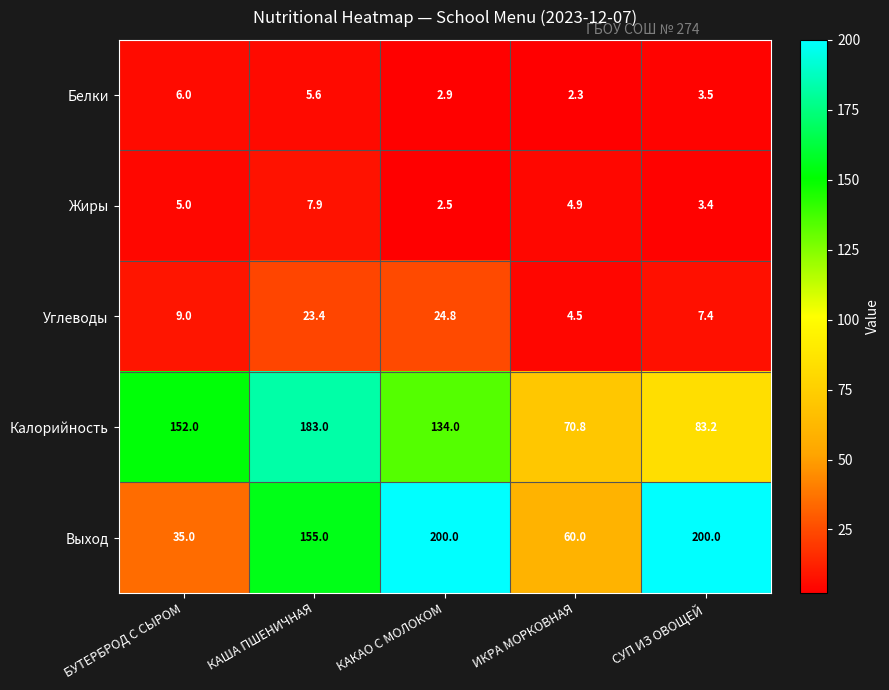

At which label does Калорийность reach its peak?

КАША ПШЕНИЧНАЯ